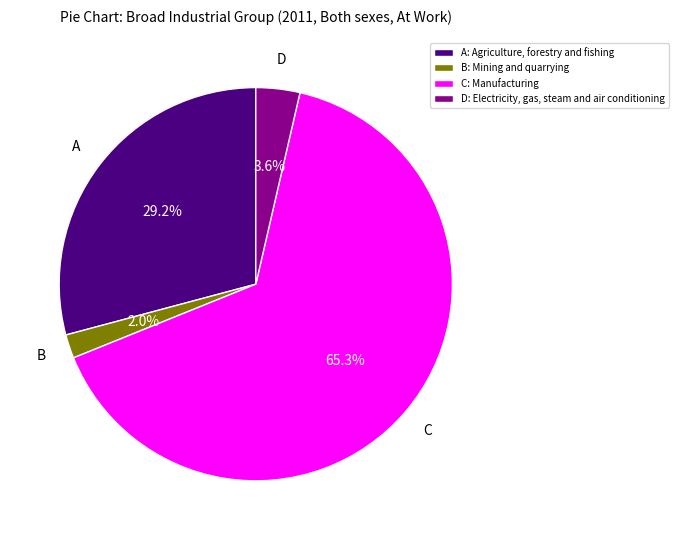

Approximately how many times larger is the value at C: Manufacturing compared to D: Electricity, gas, steam and air conditioning?

18.1